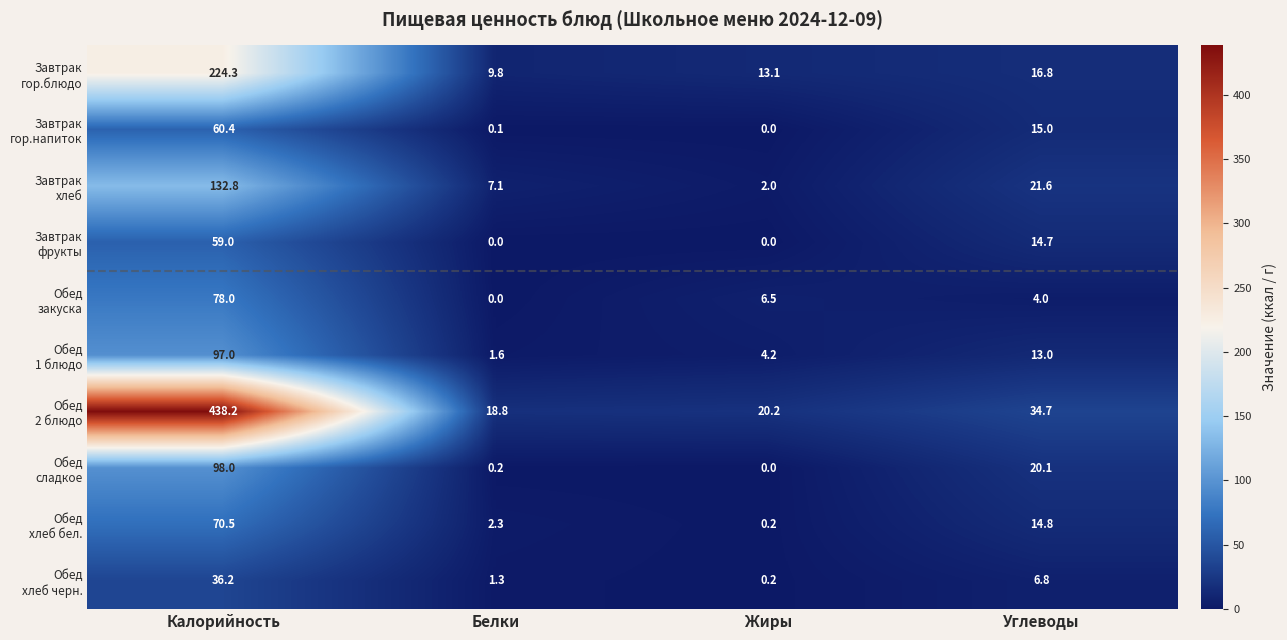

Which category has the highest value across all series?

Калорийность